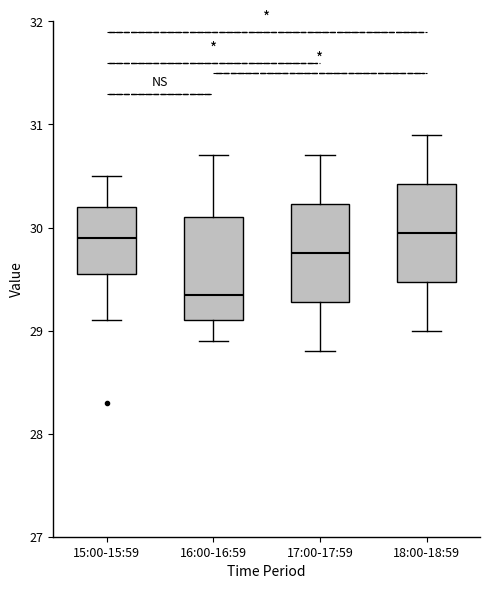

Reading left to right, transcribe this box plot: for each box, give where its median line is, the range the box spans, and where its two whiskers end, as read against the y-axis. The values are not printed on the chart, so give them approximately, as read against the axis.

15:00-15:59: median 29.9, box 29.6 to 30.2, whiskers 29.1 to 30.5
16:00-16:59: median 29.4, box 29.1 to 30.1, whiskers 28.9 to 30.7
17:00-17:59: median 29.8, box 29.3 to 30.2, whiskers 28.8 to 30.7
18:00-18:59: median 30.0, box 29.5 to 30.4, whiskers 29.0 to 30.9